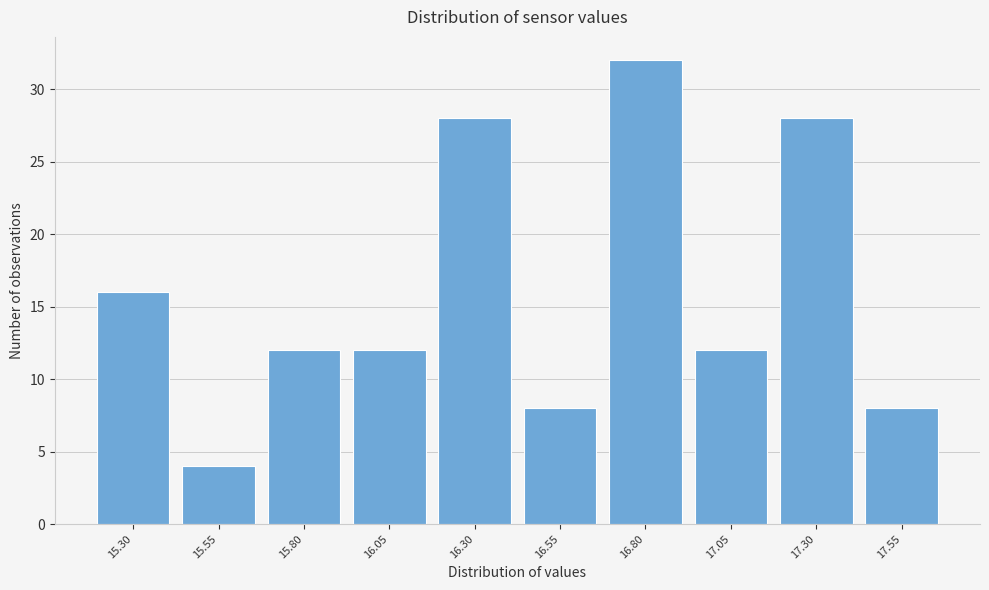

Reading left to right, transcribe all the data shown in this chart.

15.30=16	15.55=4	15.80=12	16.05=12	16.30=28	16.55=8	16.80=32	17.05=12	17.30=28	17.55=8